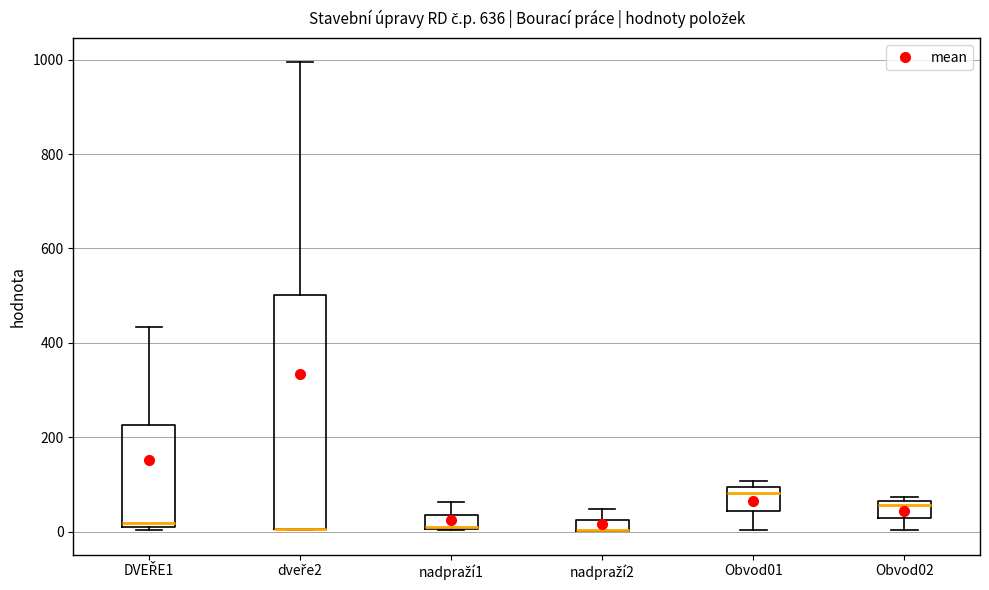

Comparing the boxes themselves (not the whiskers), which one is the tallest?

dveře2